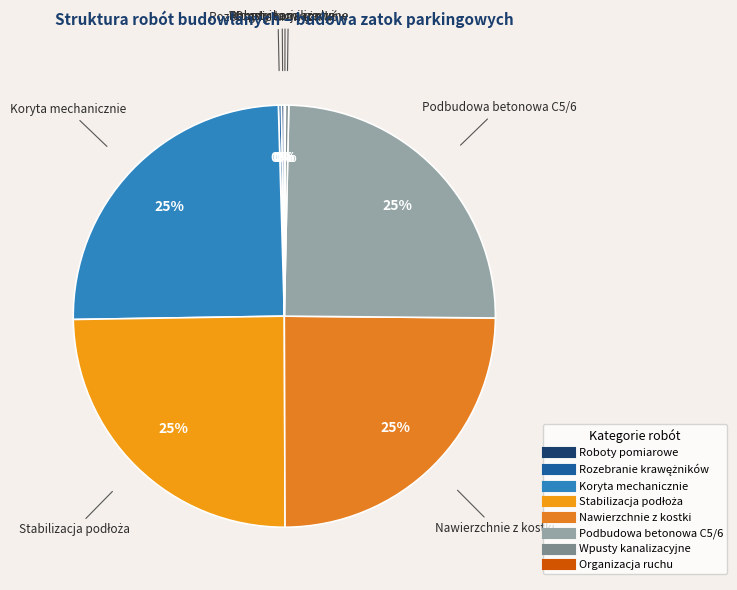

Is it true that Podbudowa betonowa C5/6 is 25% of the pie?

True